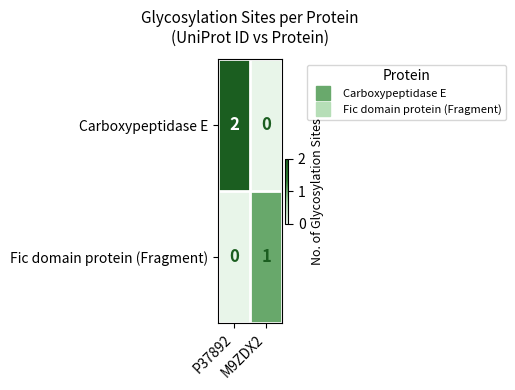

Which series has the largest total across all categories?

Carboxypeptidase E